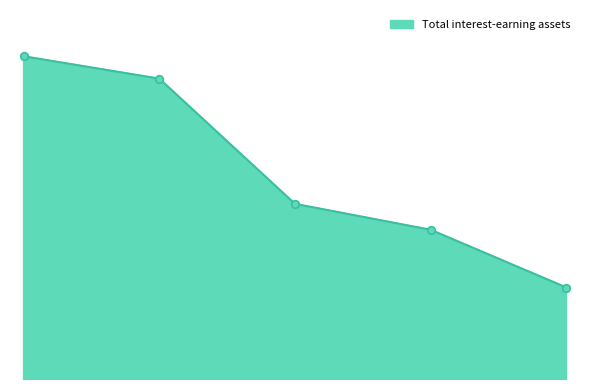

Does the chart have visible grid lines?

No